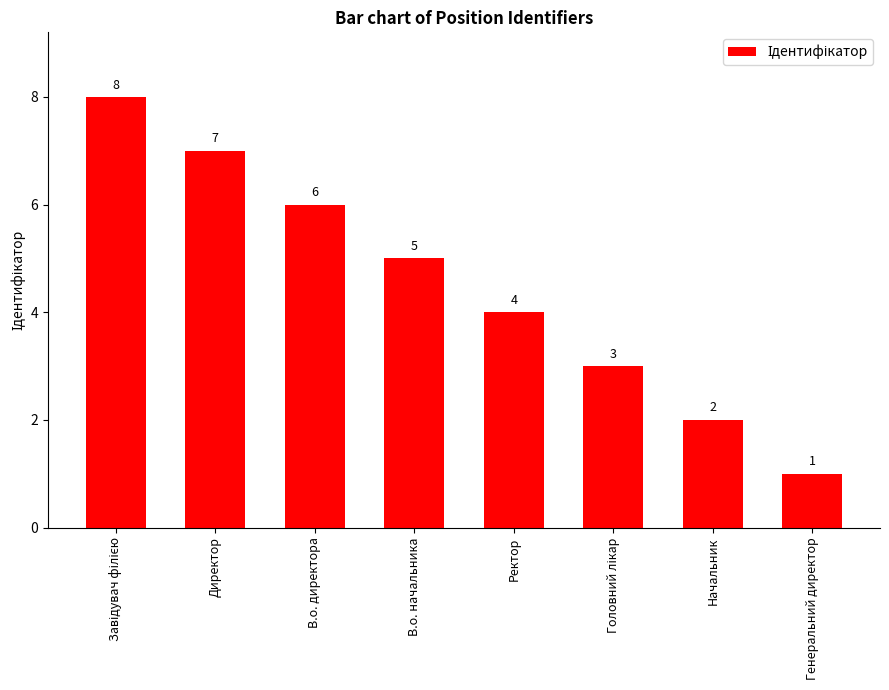

Count the values in the range 3 to 7.

5